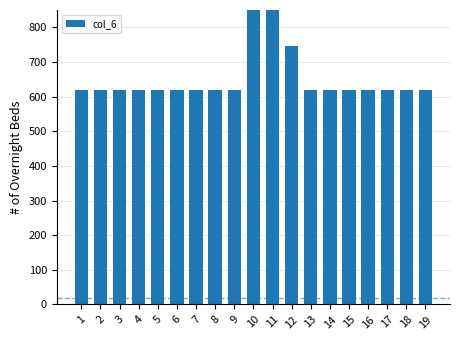

At which label is the value closest to 1000?

10